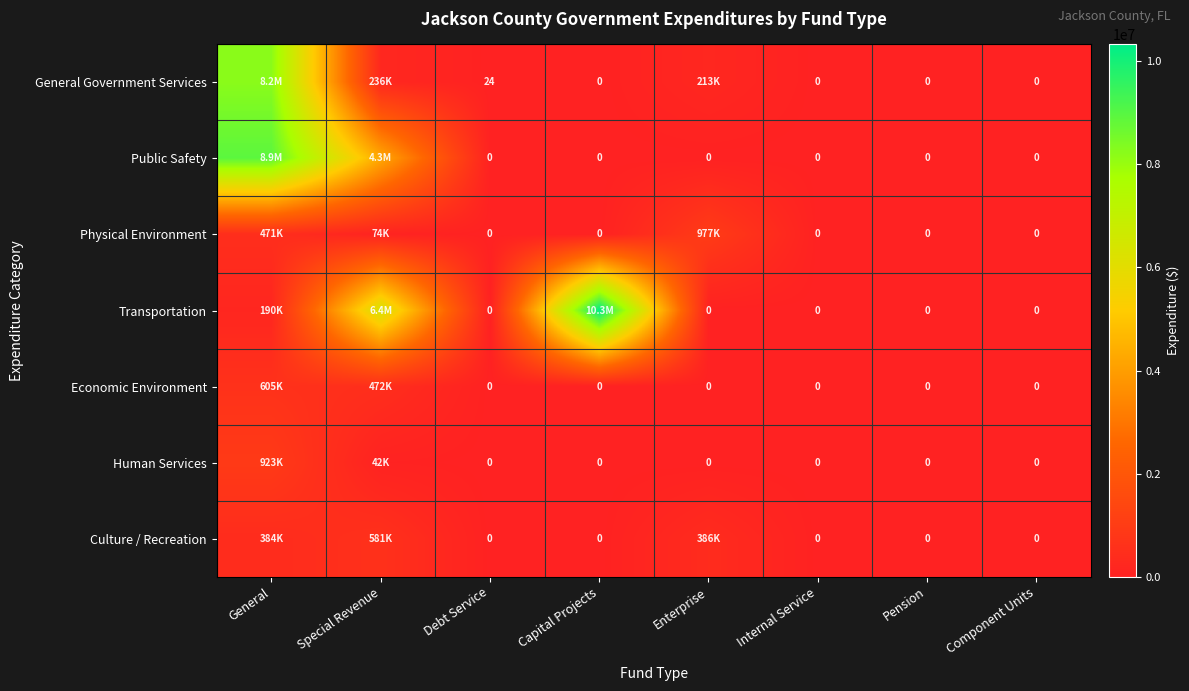

How many series are shown in this chart?

7